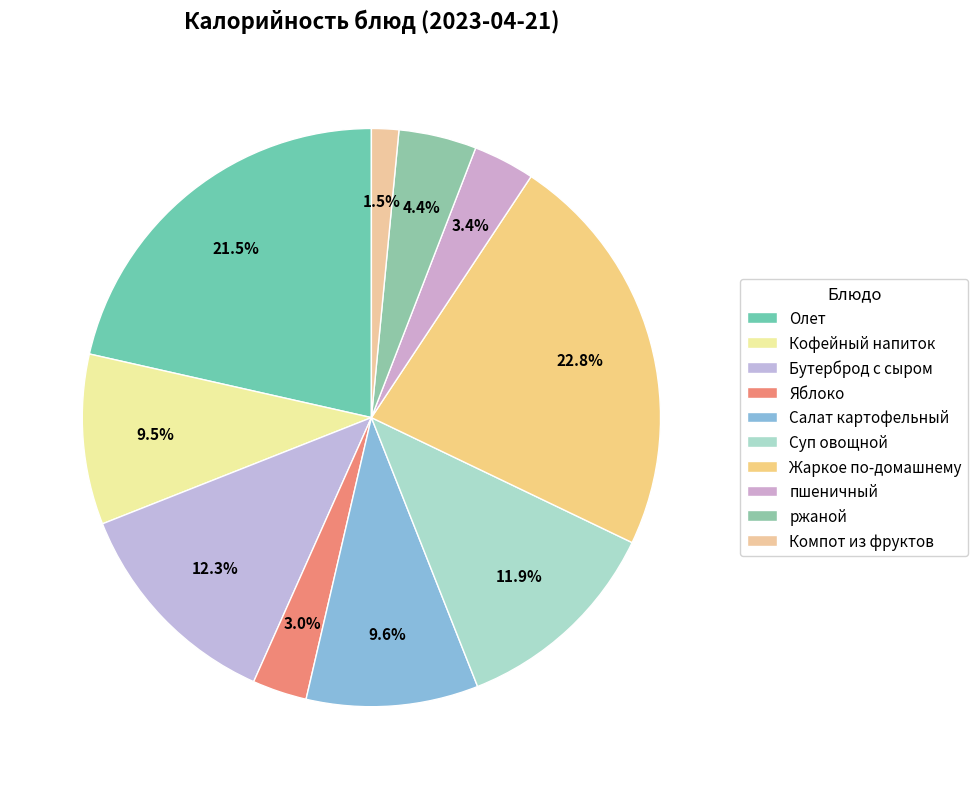

To the nearest percent, what percentage of the pie is Салат картофельный?

10%